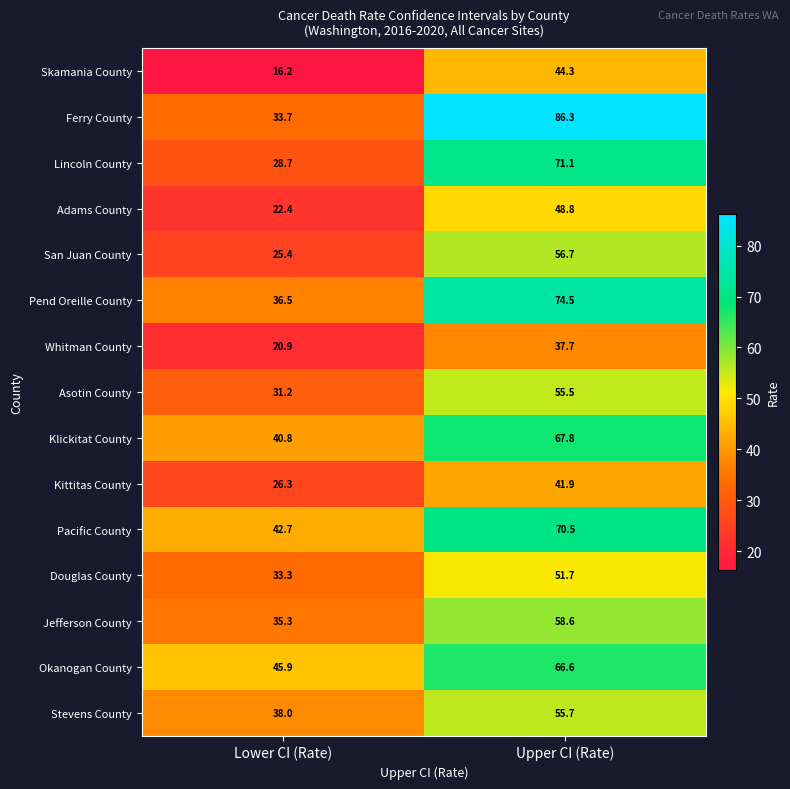

Rank the series at Upper CI (Rate) from highest to lowest value.

Ferry County, Pend Oreille County, Lincoln County, Pacific County, Klickitat County, Okanogan County, Jefferson County, San Juan County, Stevens County, Asotin County, Douglas County, Adams County, Skamania County, Kittitas County, Whitman County